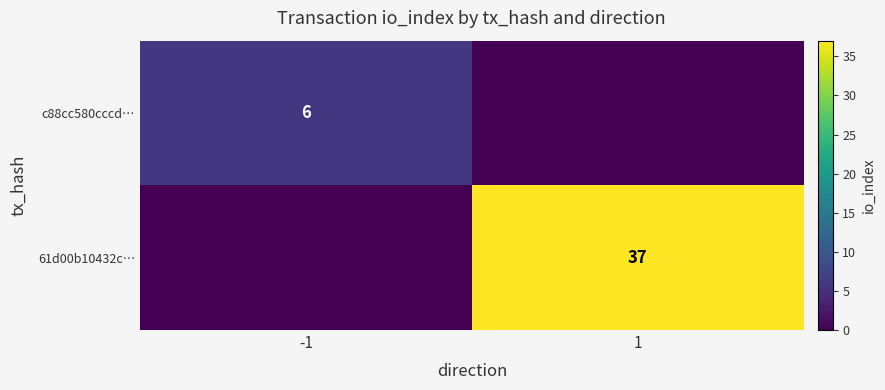

The value of c88cc580cccd… at -1 is 6. True or false?

True